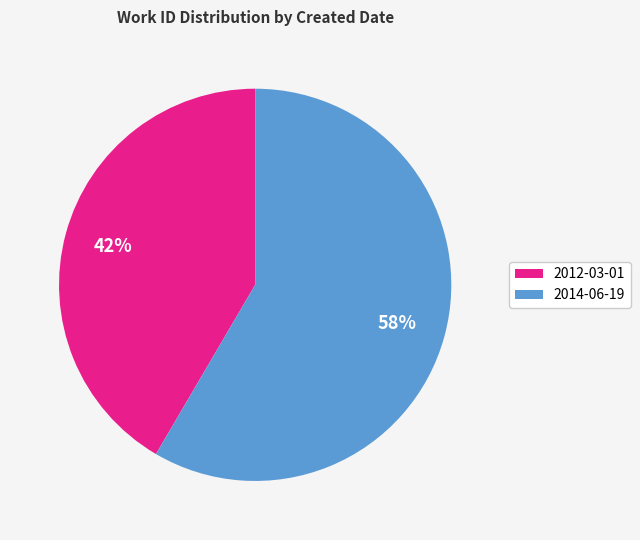

To the nearest percent, what portion does 2012-03-01 represent?

42%